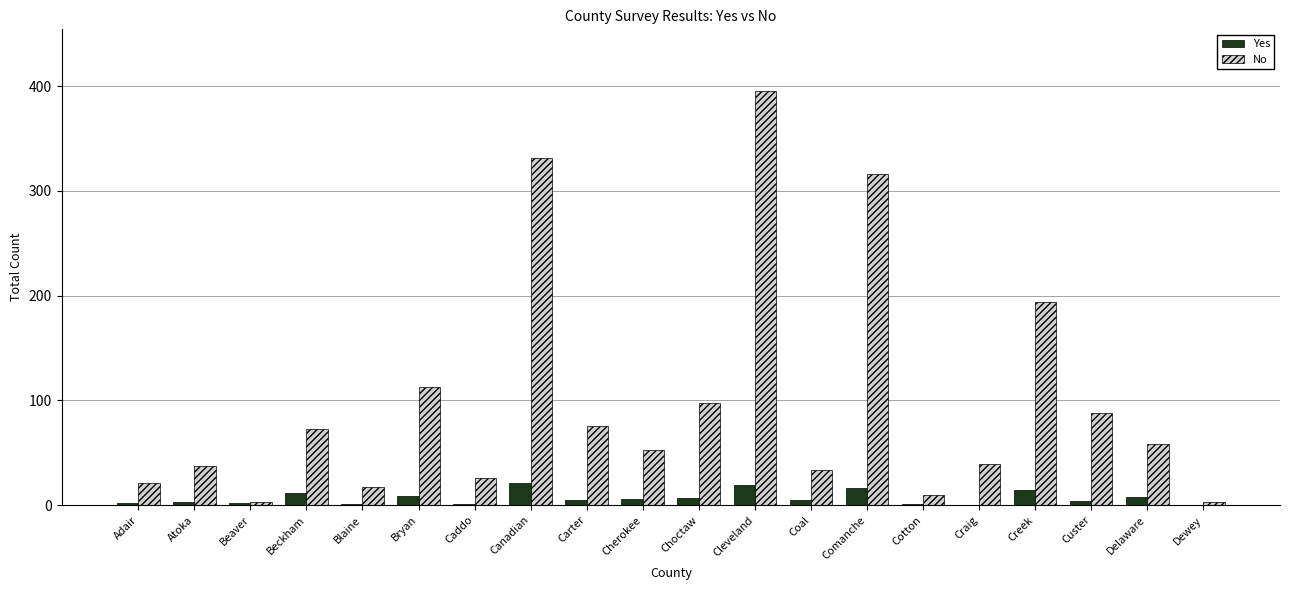

True or false: No has a value of 40 at Bryan.

False